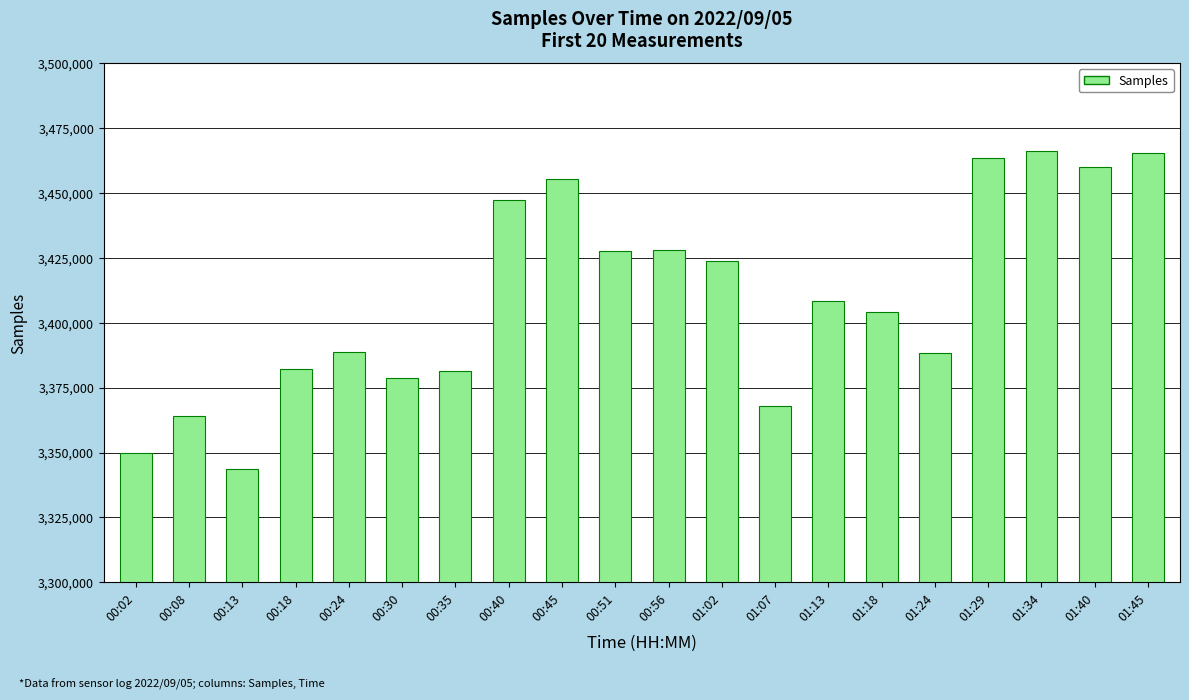

How many data points are less than 3408279?

10